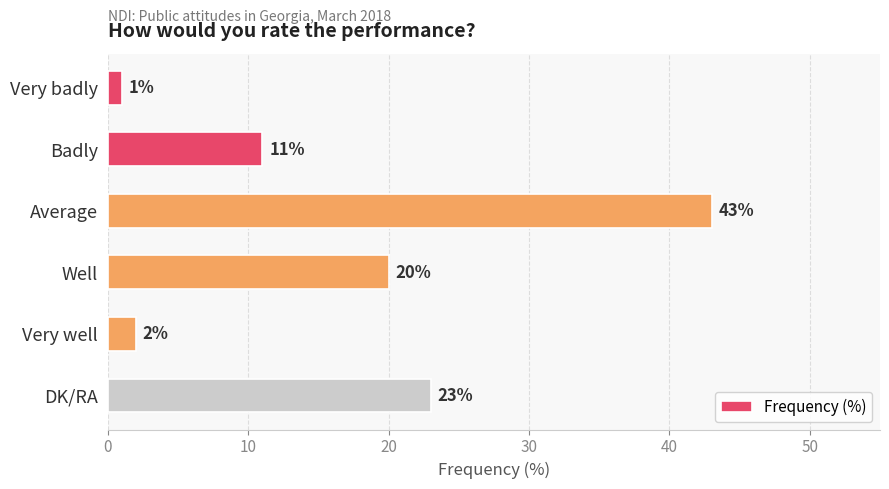

What value does the data have at Average?

43